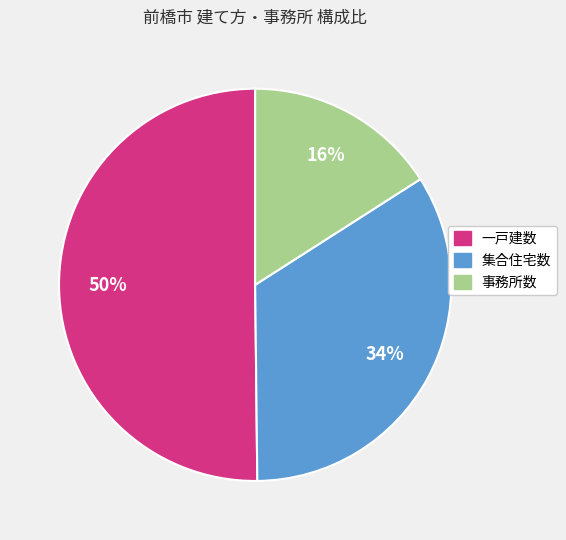

Which slice represents more than half of the pie?

一戸建数